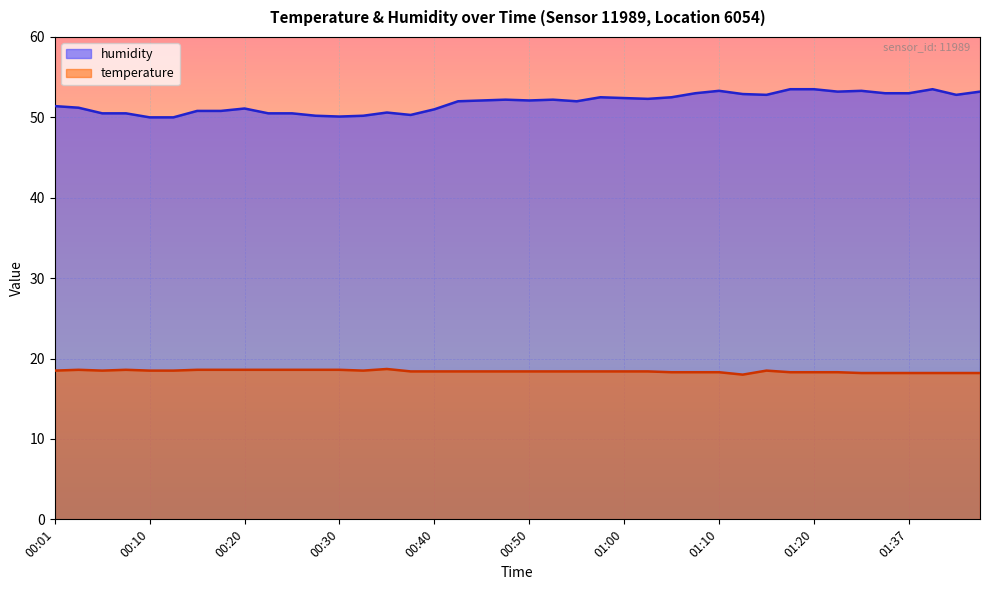

True or false: humidity and temperature intersect in this chart.

False